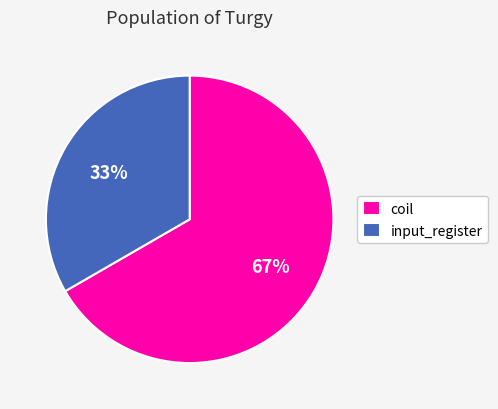

True or false: input_register accounts for 27% of the total.

False